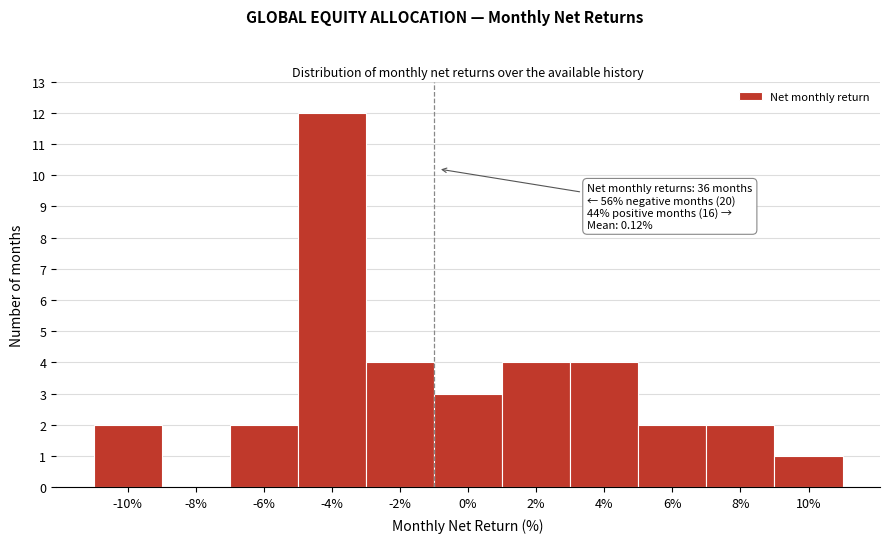

Reading left to right, list all the values displayed in this chart.

-10%=2	-8%=0	-6%=2	-4%=12	-2%=4	0%=3	2%=4	4%=4	6%=2	8%=2	10%=1